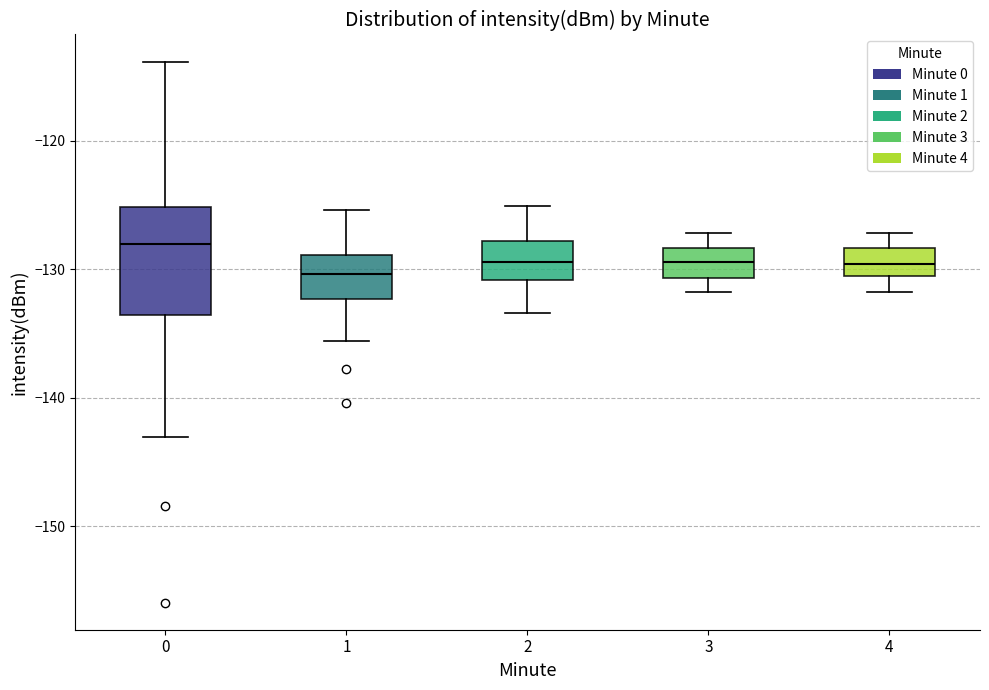

Reading left to right, read every box against the y-axis: the position of its median line, the range the box covers, and the ends of its whiskers. The values are not printed on the chart, so give them approximately, as read against the axis.

0: median -128, box -134 to -125, whiskers -143 to -114
1: median -130, box -132 to -129, whiskers -136 to -125
2: median -129, box -131 to -128, whiskers -133 to -125
3: median -129, box -131 to -128, whiskers -132 to -127
4: median -130, box -131 to -128, whiskers -132 to -127